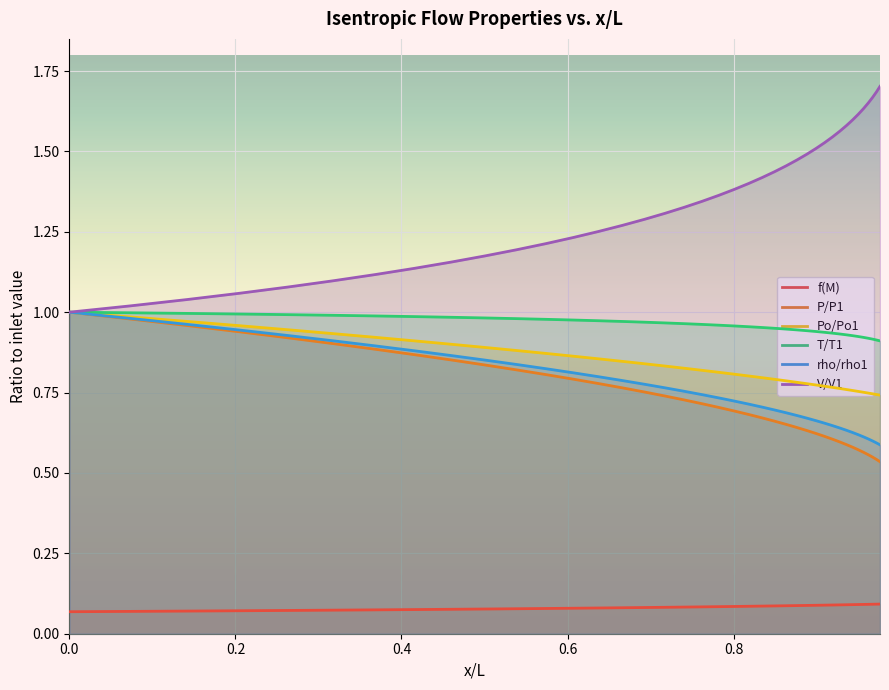

At how many categories does at least one series exceed 1?

38